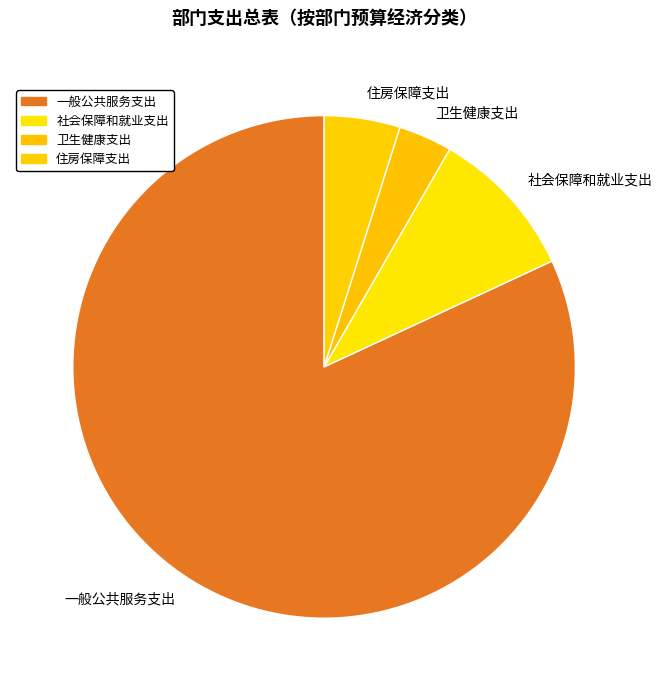

Approximately how many times larger is the value at 一般公共服务支出 compared to 卫生健康支出?

23.7